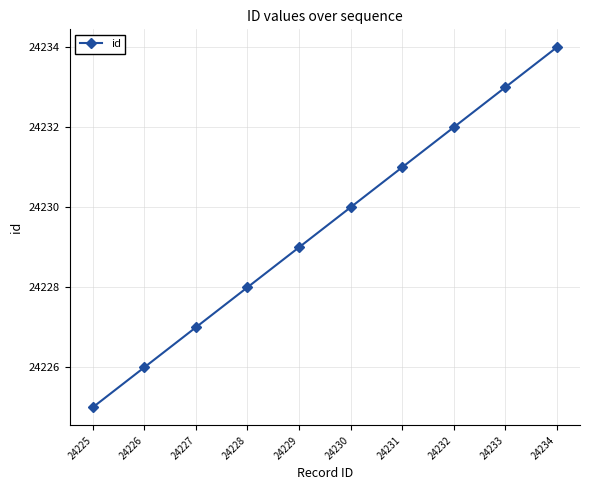

What value does the data have at 24226?

24226